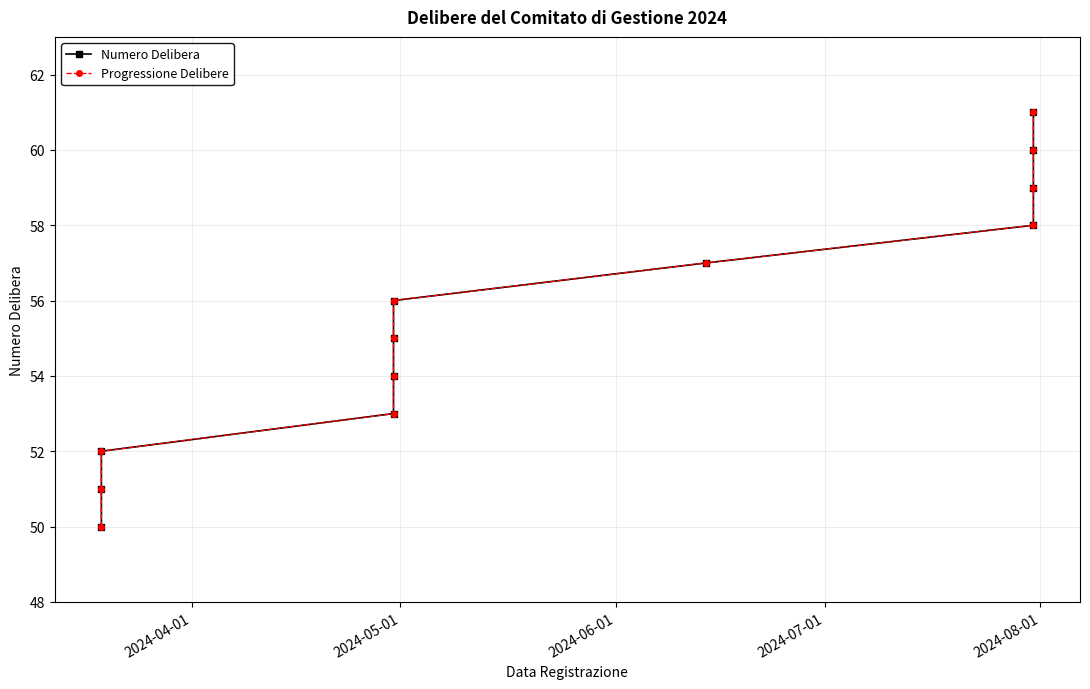

True or false: Progressione Delibere has a value of 84 at 2024-04-01.

False